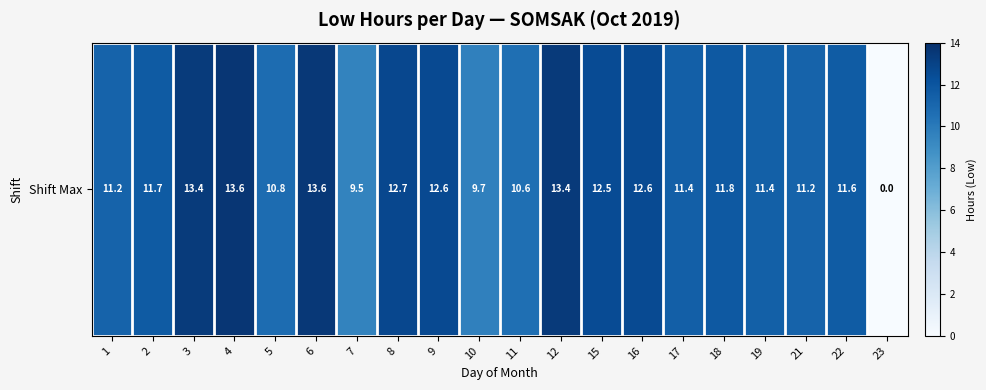

What is the difference between the maximum and minimum values?

13.6